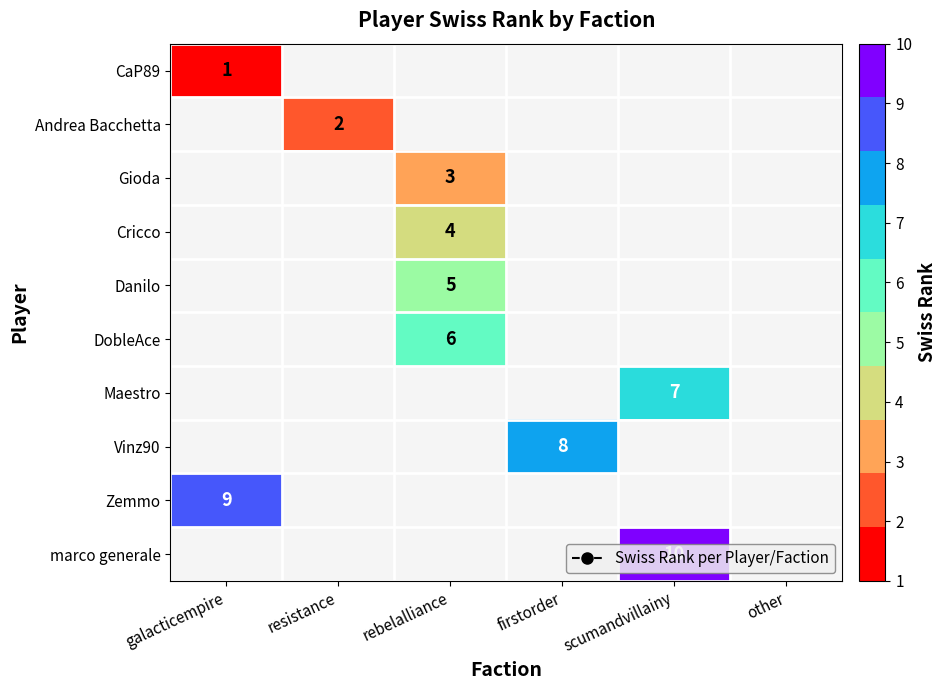

Which has a higher value, other or scumandvillainy?

scumandvillainy